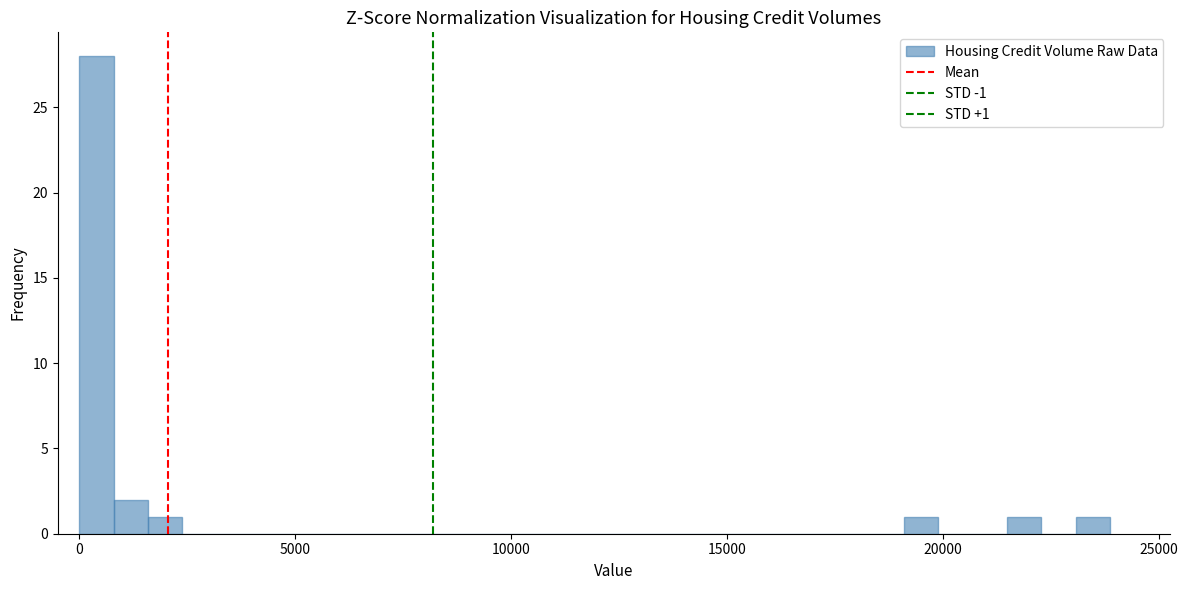

Read against the x-axis, roughly where is the centre of the tallest bar?

500